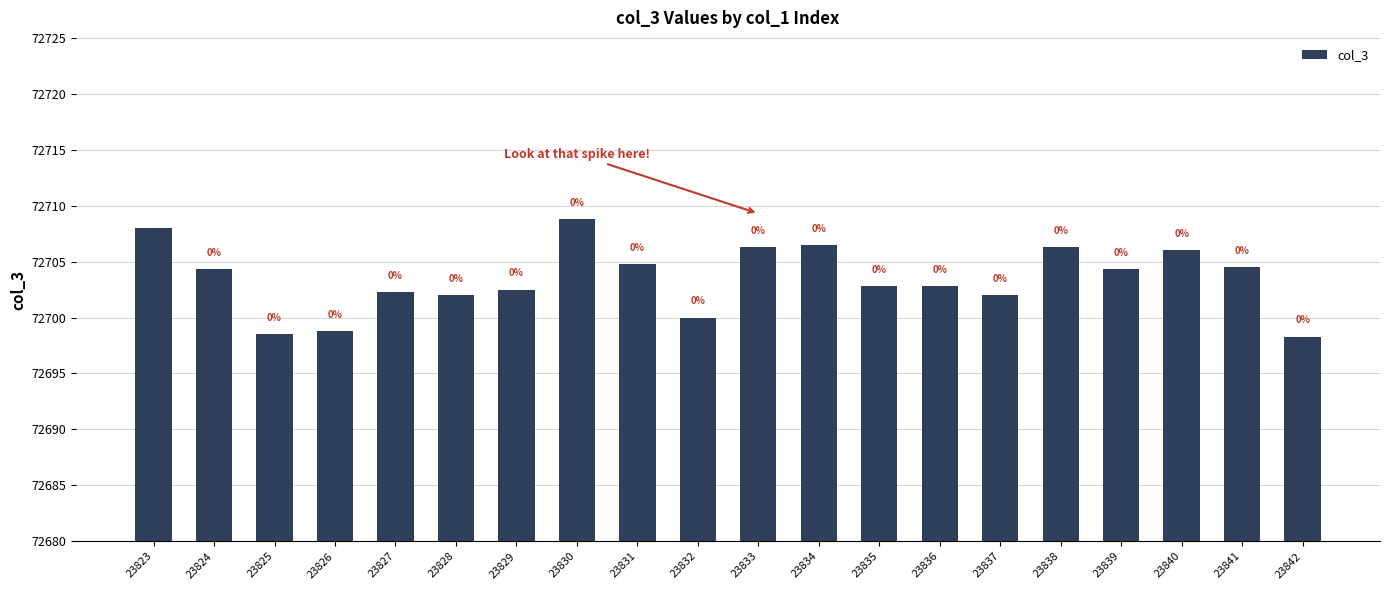

Does the chart contain any negative values?

No